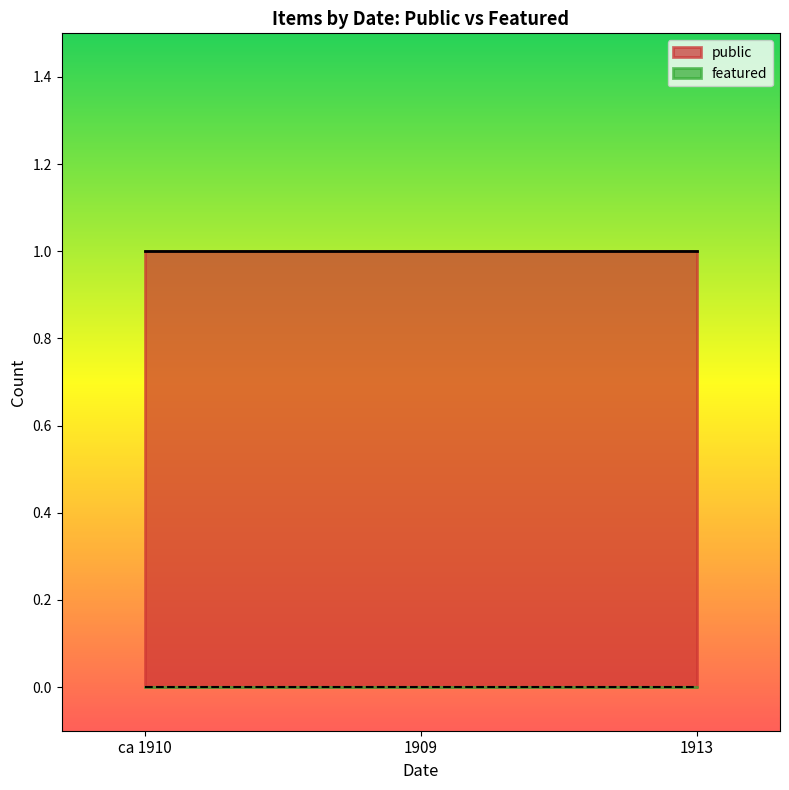

At which category is the sum across all series the highest?

ca 1910